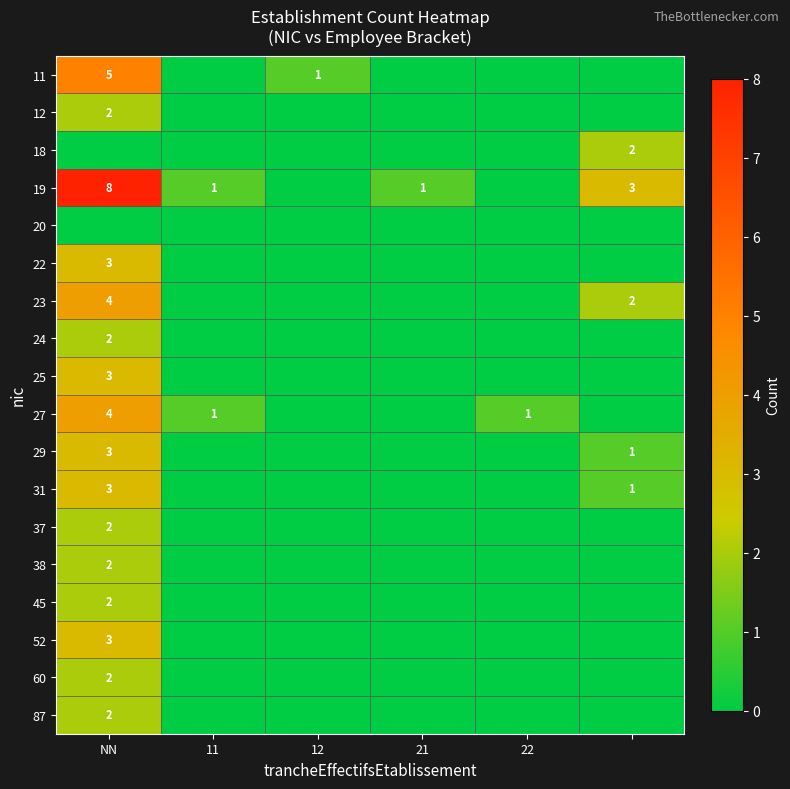

The 12 series shows 3 at NN. True or false?

False